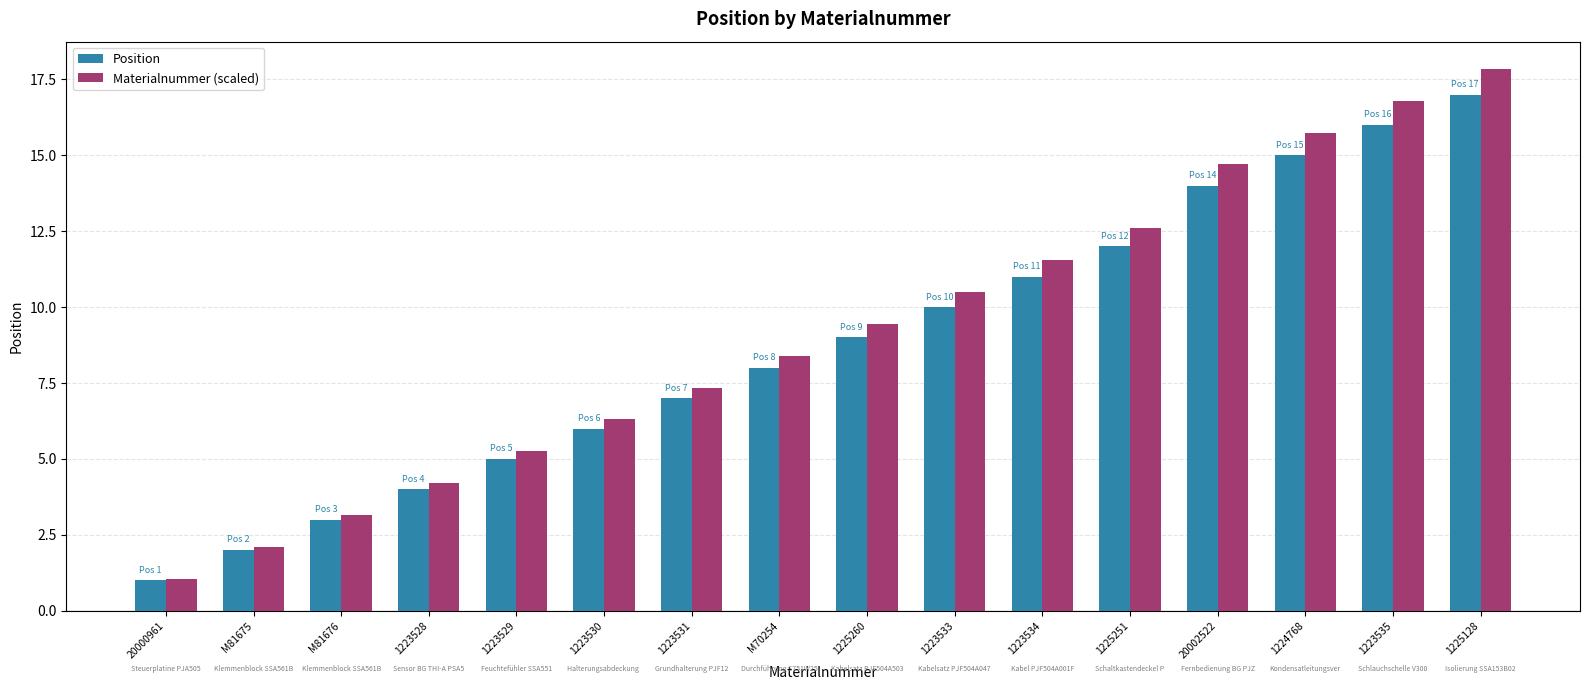

Rank the series at 1223529 from highest to lowest value.

Materialnummer (scaled), Position